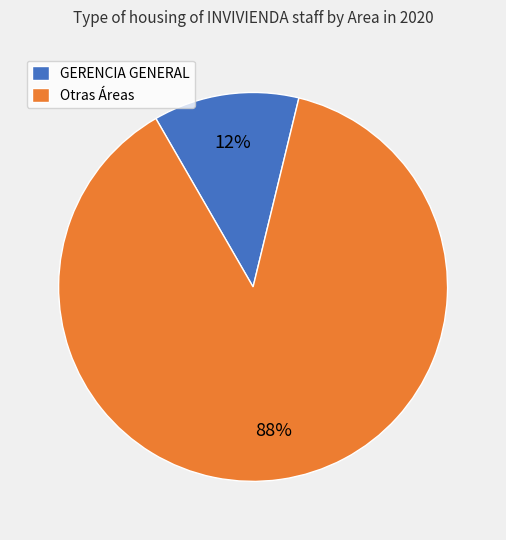

Count the number of slices in the pie.

2